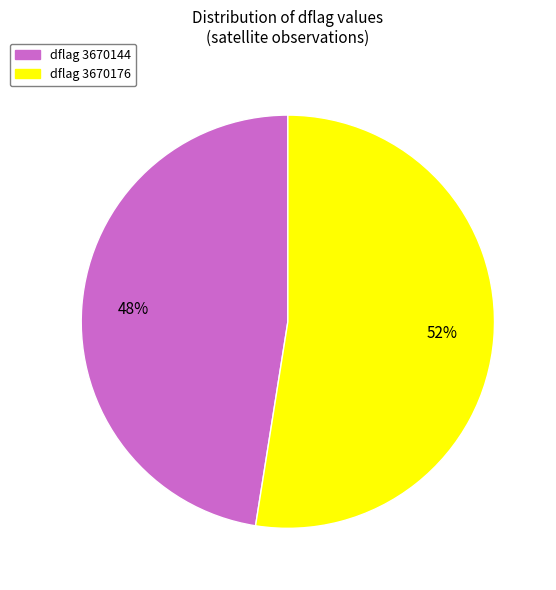

How many segments does this pie chart have?

2